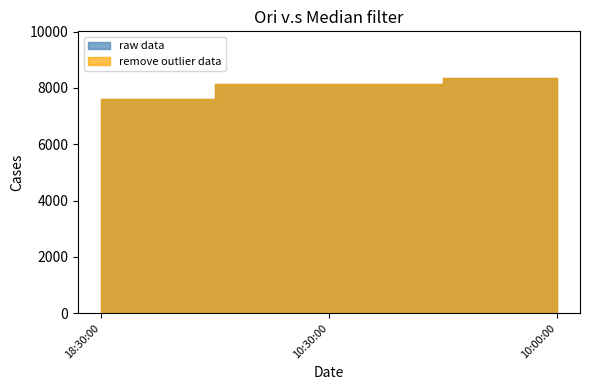

At which label does remove outlier data first exceed 8134?

10:00:00